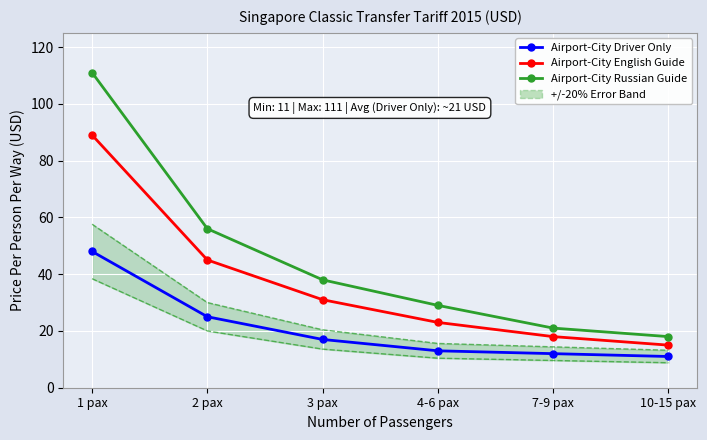

What is the difference between the highest and lowest values at 1 pax?

63